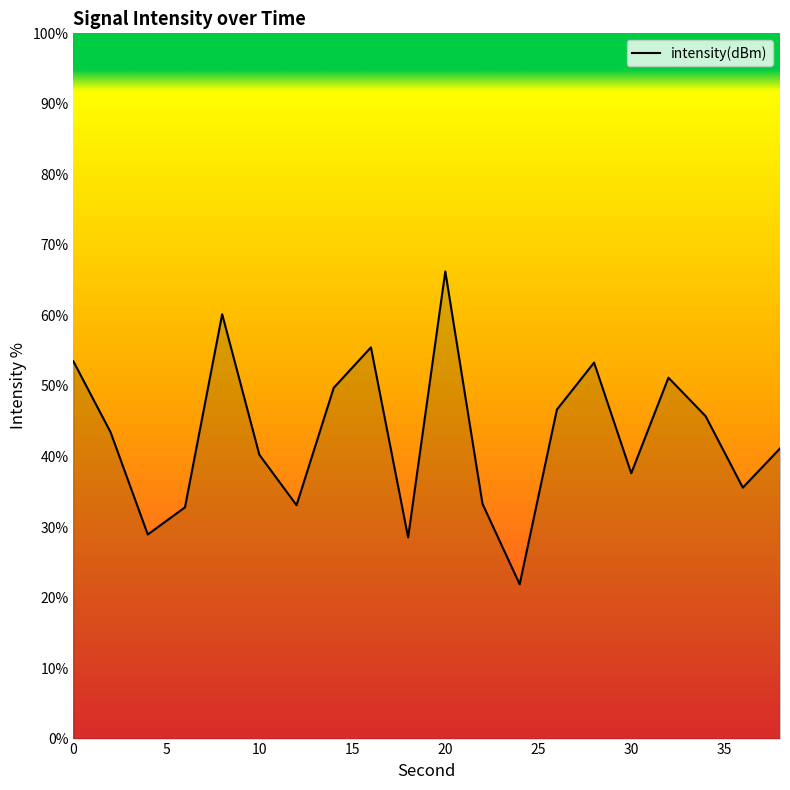

How many values are below 43?

10